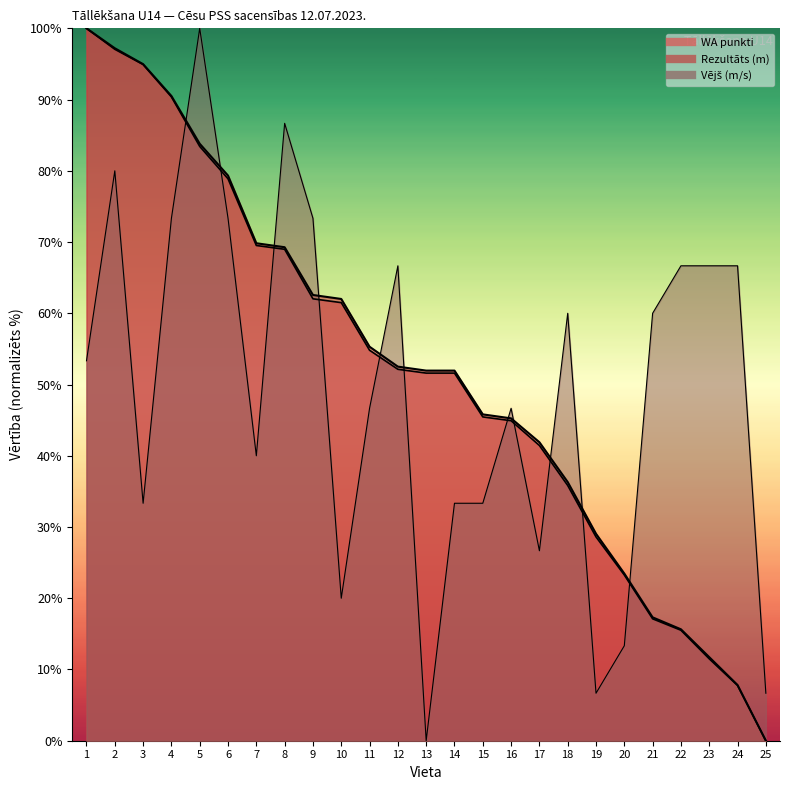

What is the difference between the maximum and minimum values in the WA punkti series?

100.0